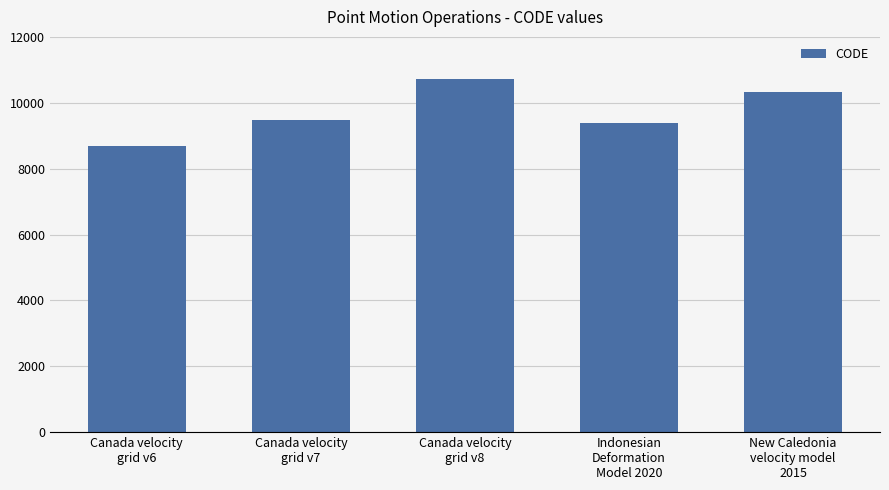

What position from the left is Canada velocity
grid v8?

3